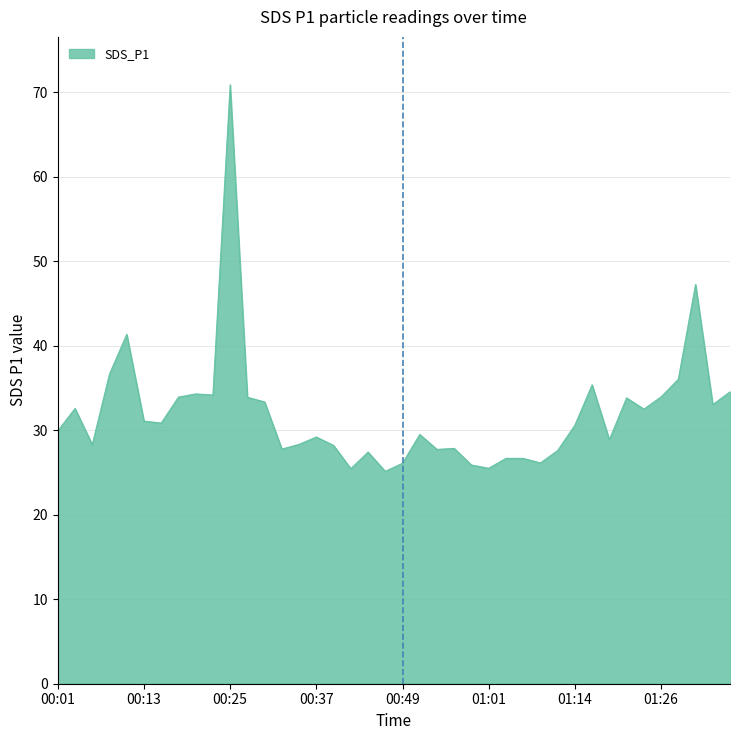

Does the chart have visible grid lines?

Yes